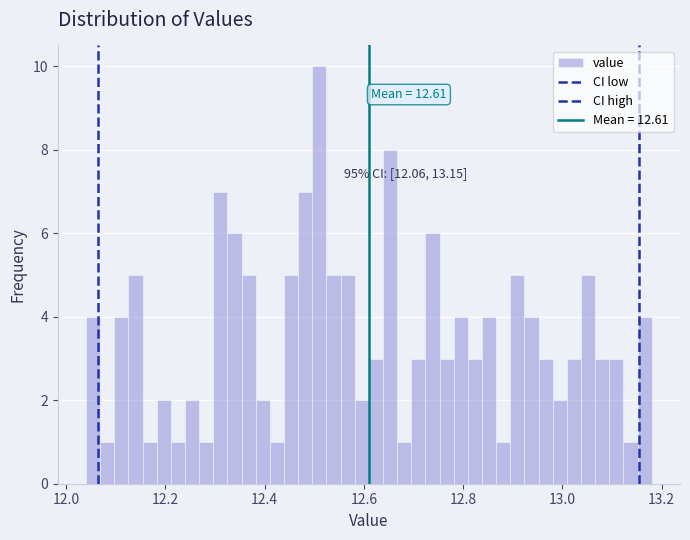

Read against the x-axis, roughly where is the centre of the tallest bar?

12.52